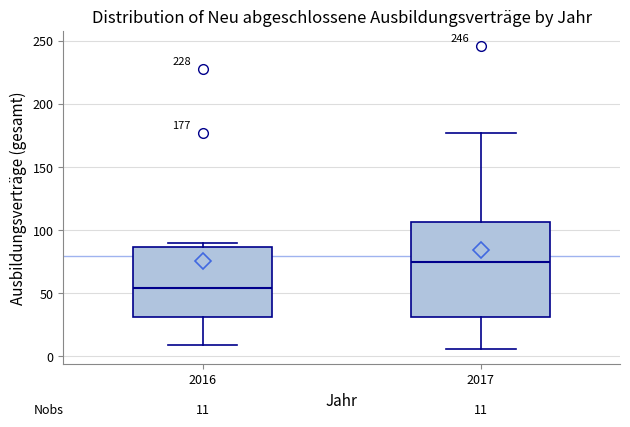

Comparing the boxes themselves (not the whiskers), which one is the tallest?

2017